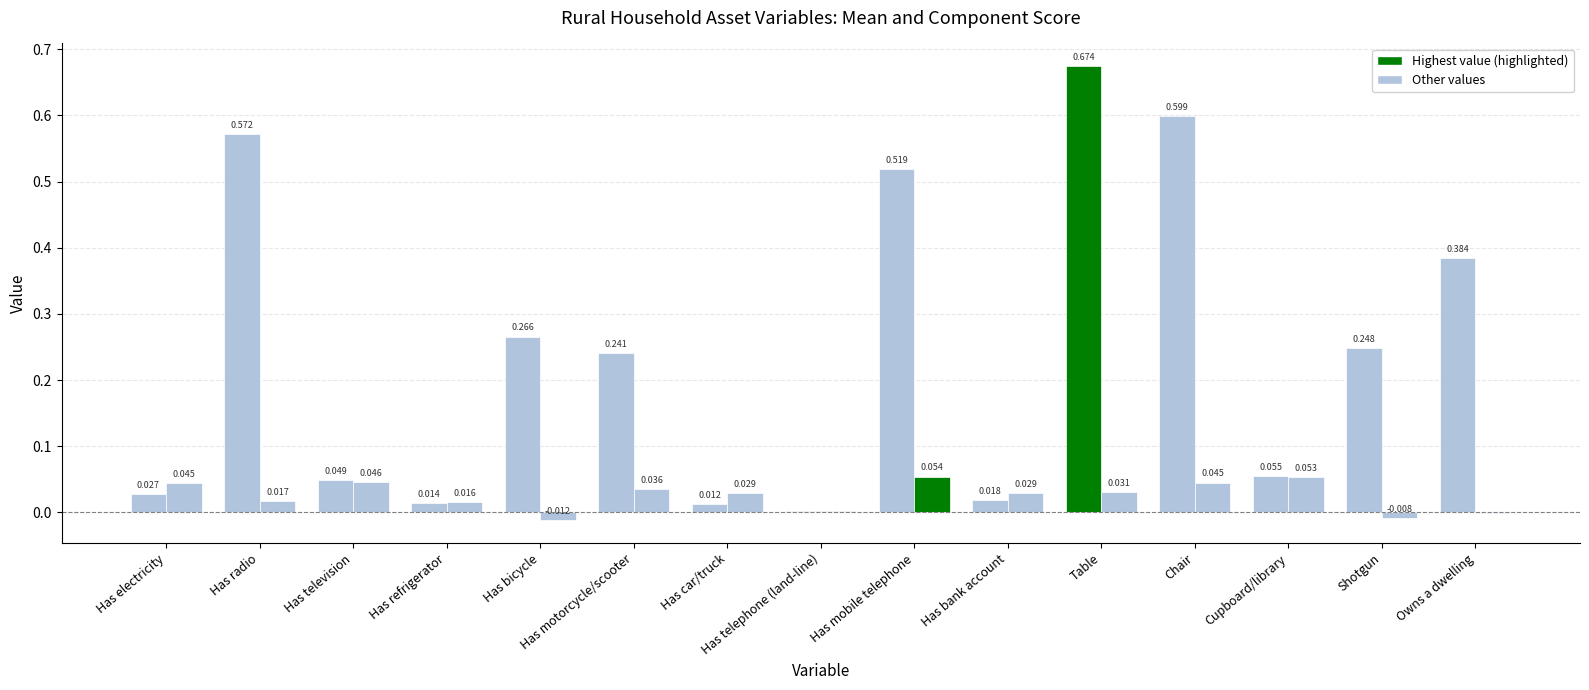

The Component Score series shows 0.0 at Has bank account. True or false?

False